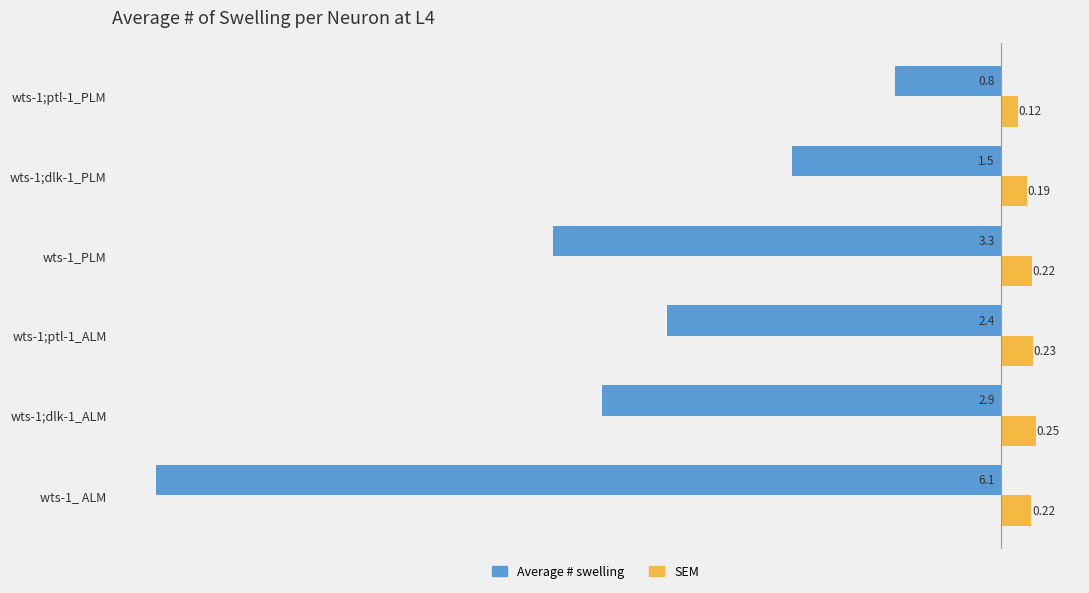

Which series has the largest total across all categories?

SEM